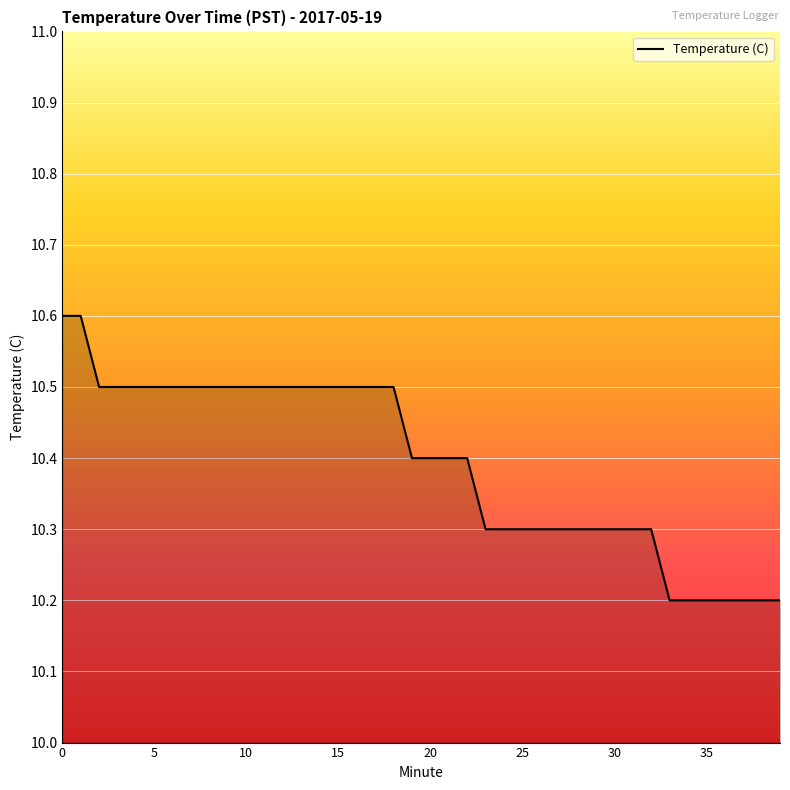

What is the difference between the maximum and minimum values?

0.4